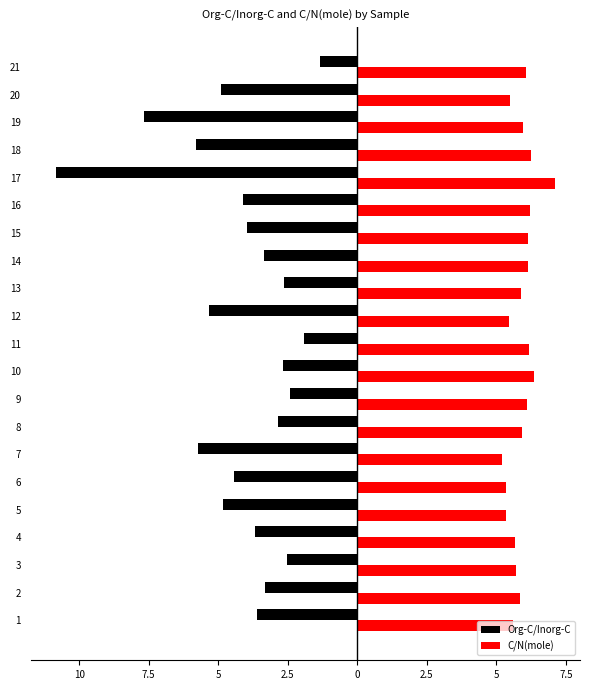

The value of C/N(mole) at 10 is 2.0. True or false?

False